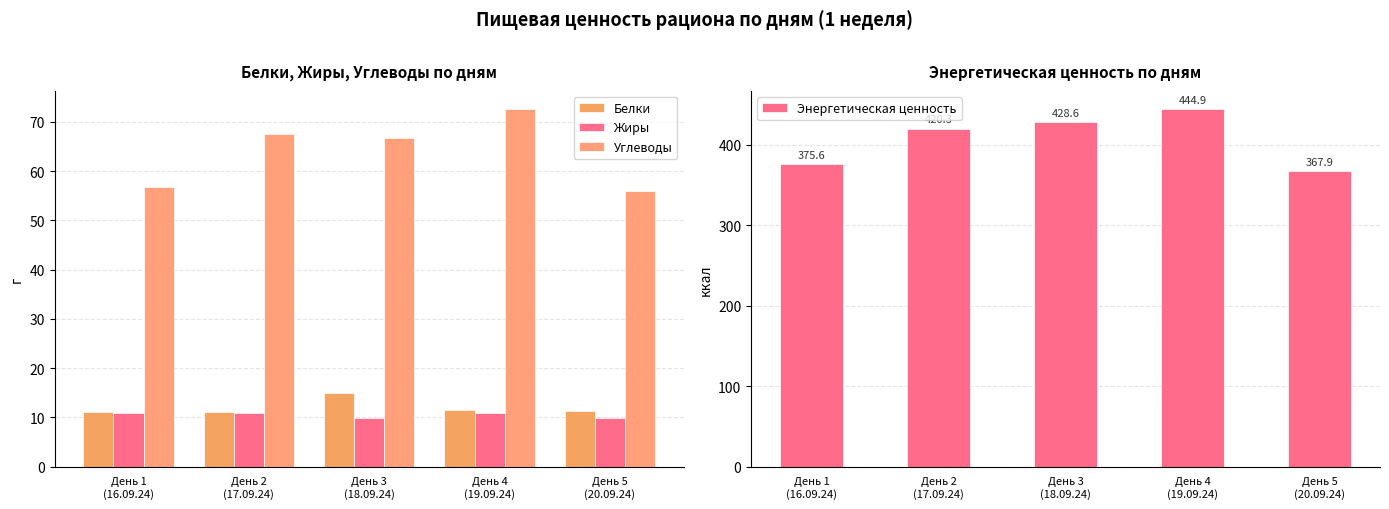

Reading left to right, what are all the values shown in this chart?

Белки: 11.1	11.1	14.9	11.4	11.4
Жиры: 10.9	10.9	9.9	10.8	9.9
Углеводы: 56.7	67.5	66.7	72.7	56.0
Энергетическая ценность: 375.6	420.3	428.6	444.9	367.9